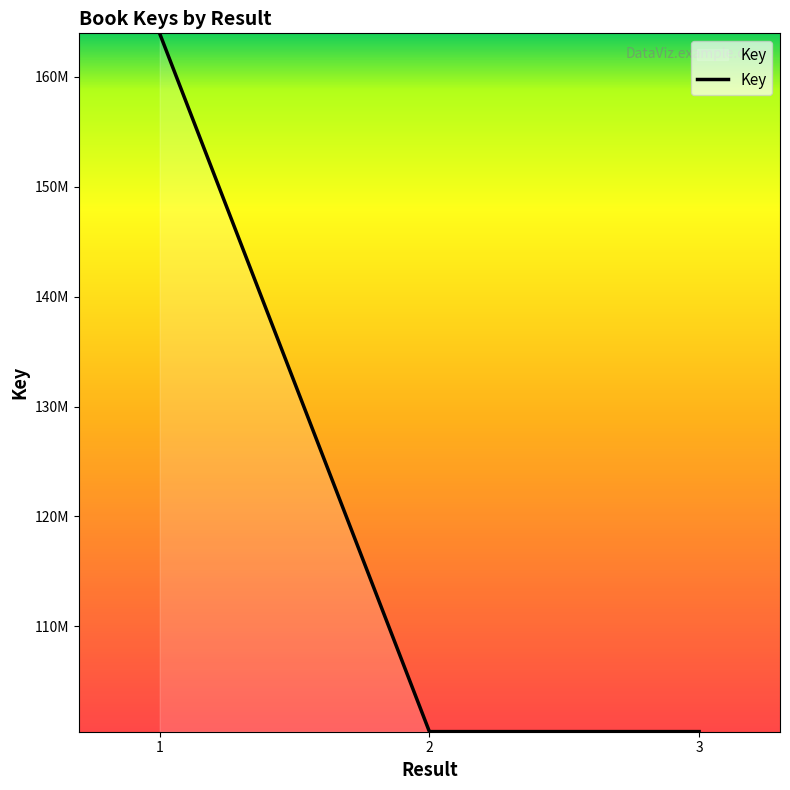

At which label does the data first exceed 100425390?

1